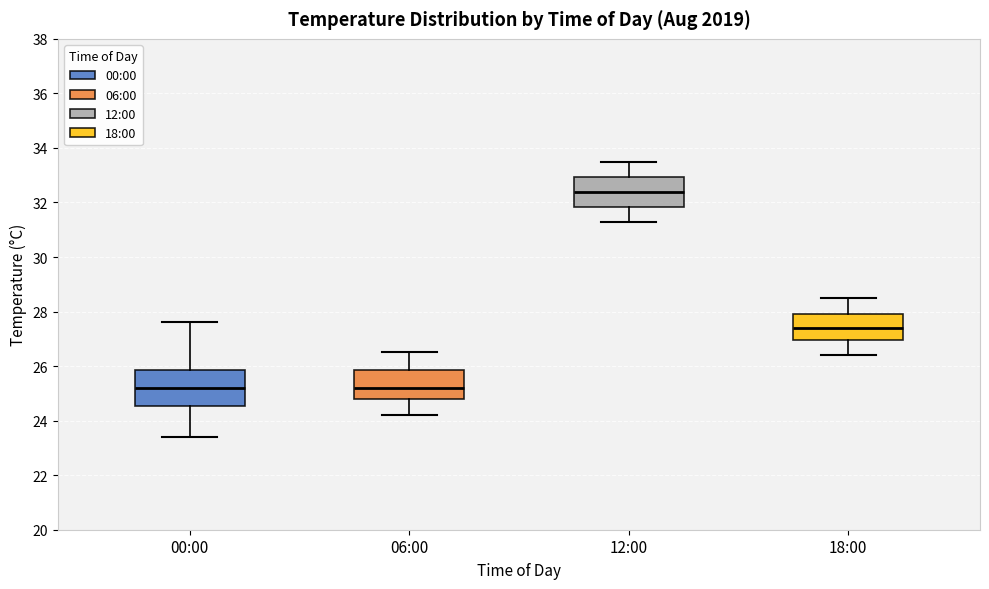

Reading left to right, transcribe this box plot: for each box, give where its median line is, the range the box spans, and where its two whiskers end, as read against the y-axis. The values are not printed on the chart, so give them approximately, as read against the axis.

00:00: median 25.2, box 24.6 to 25.8, whiskers 23.4 to 27.6
06:00: median 25.2, box 24.8 to 25.8, whiskers 24.2 to 26.6
12:00: median 32.4, box 31.8 to 33.0, whiskers 31.4 to 33.6
18:00: median 27.4, box 27.0 to 28.0, whiskers 26.4 to 28.6